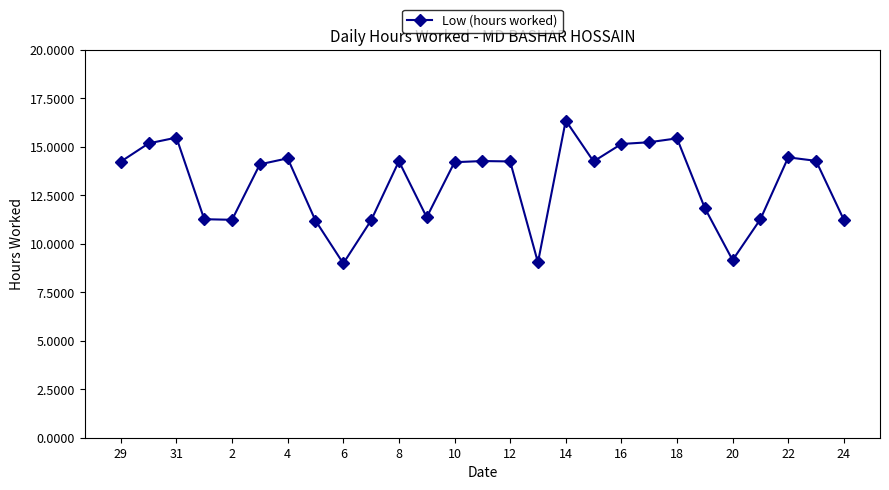

What is the difference between the second highest and second lowest values?

6.4